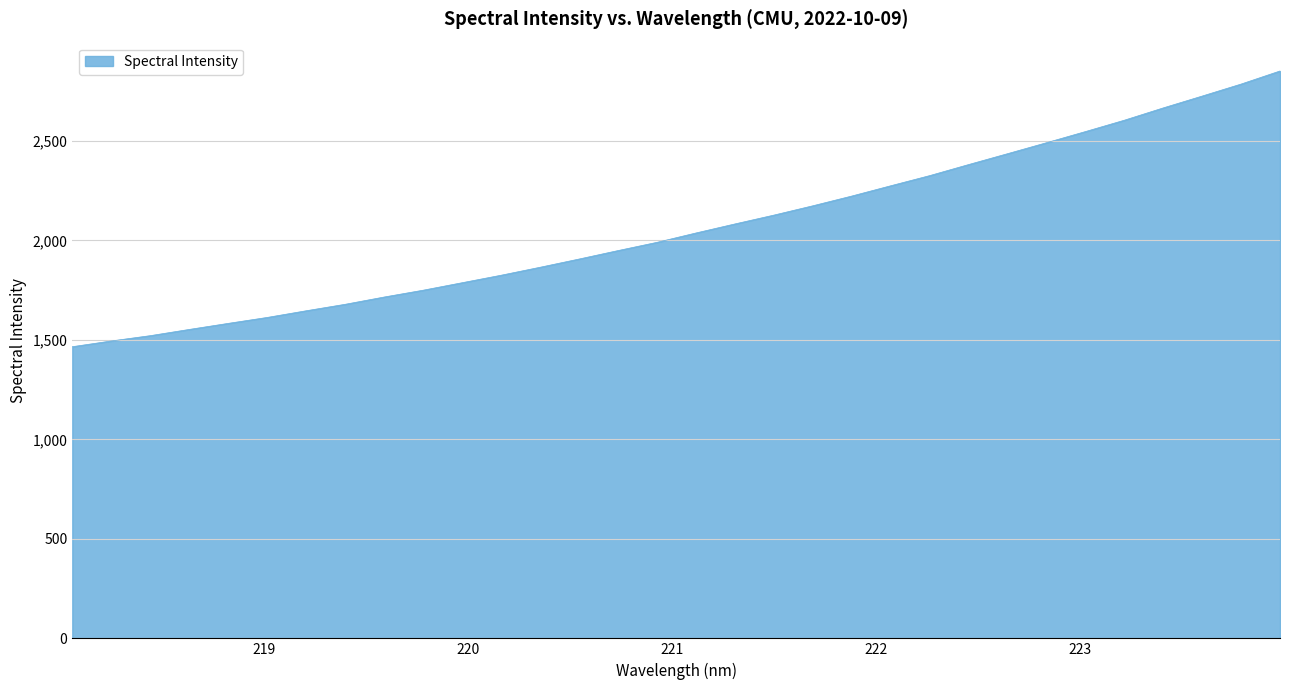

What is the difference between the maximum and minimum values?

1385.9